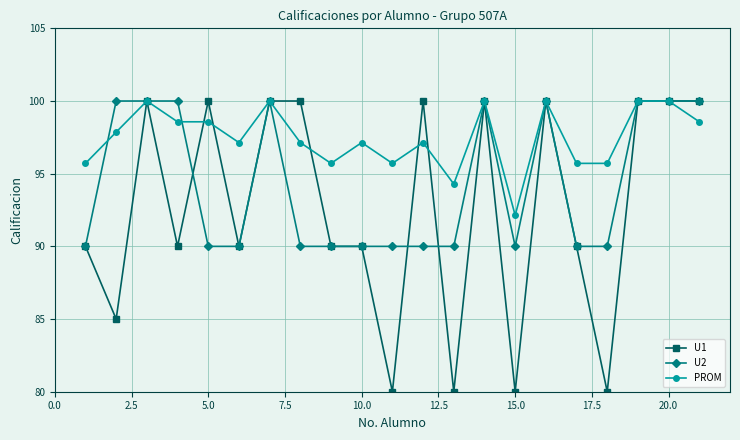

How many lines are shown in the chart?

3